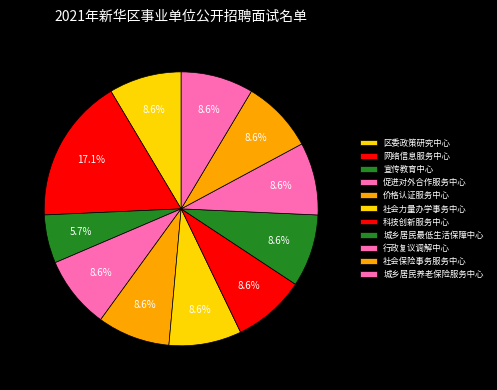

What is the ratio of the value at 区委政策研究中心 to the value at 城乡居民最低生活保障中心?

1.0